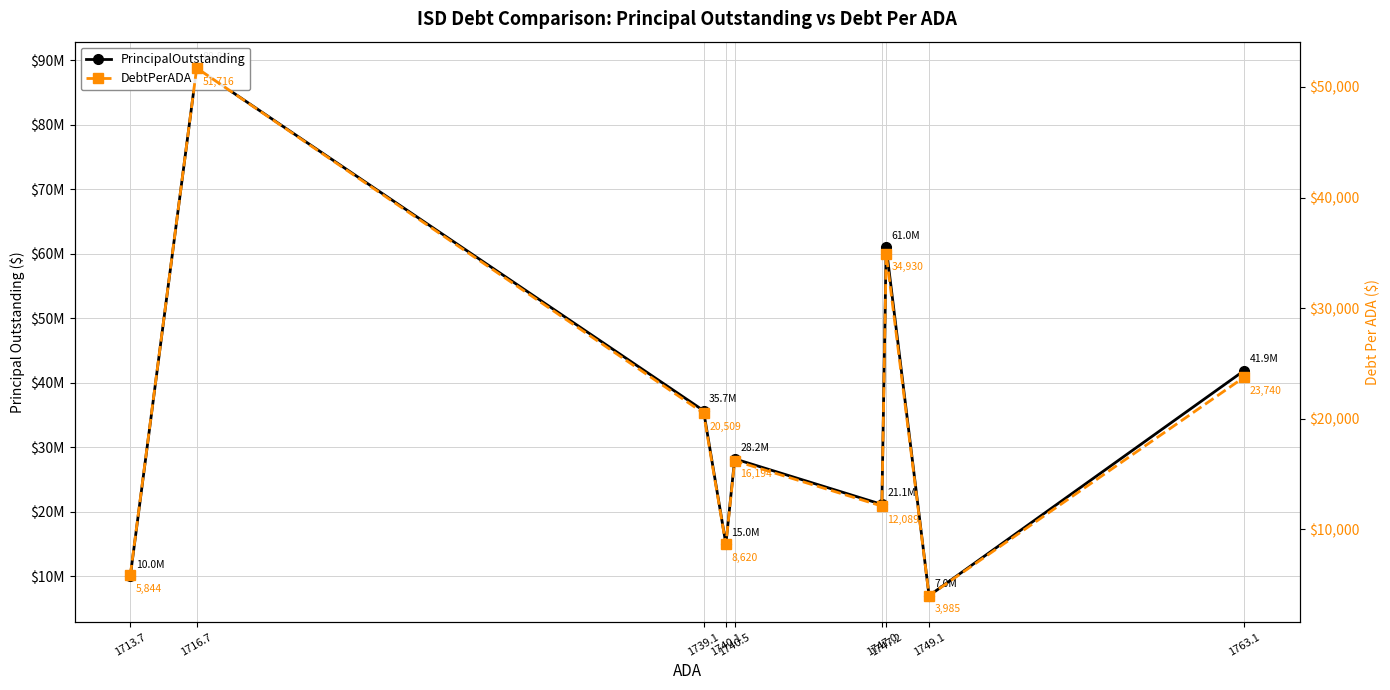

Is the value of DebtPerADA at 1740.1 greater than the value of PrincipalOutstanding at 1749.1?

No